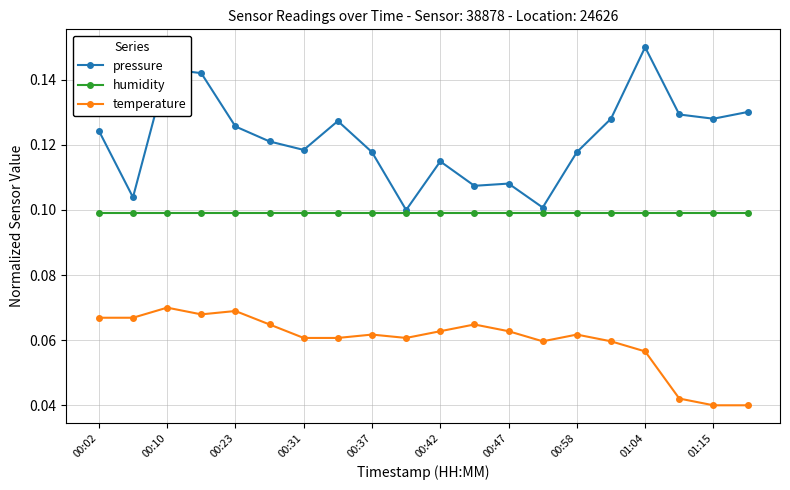

At how many categories does at least one series exceed 0?

20